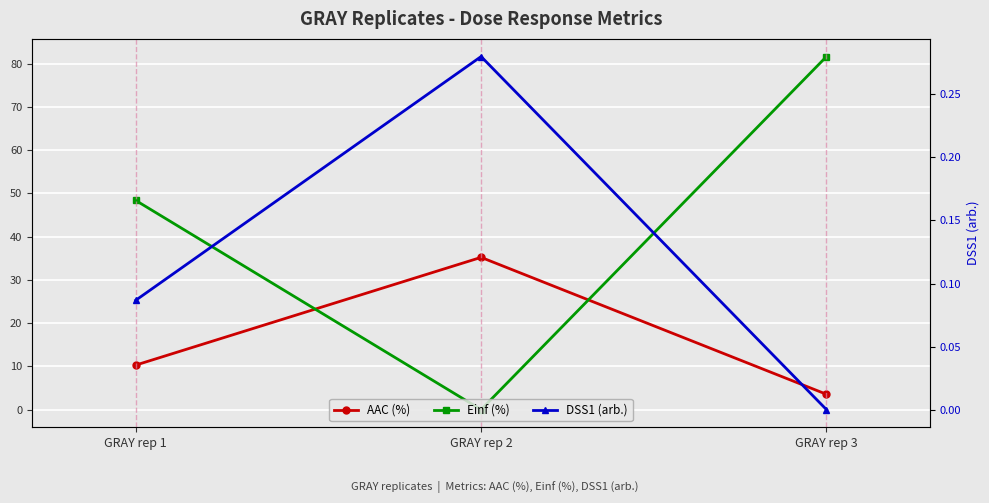

Reading right to left, list all the values displayed in this chart.

AAC (%): 3.5	35.2	10.3
Einf (%): 81.6	0.0	48.4
DSS1 (arb.): 0.0	0.3	0.1